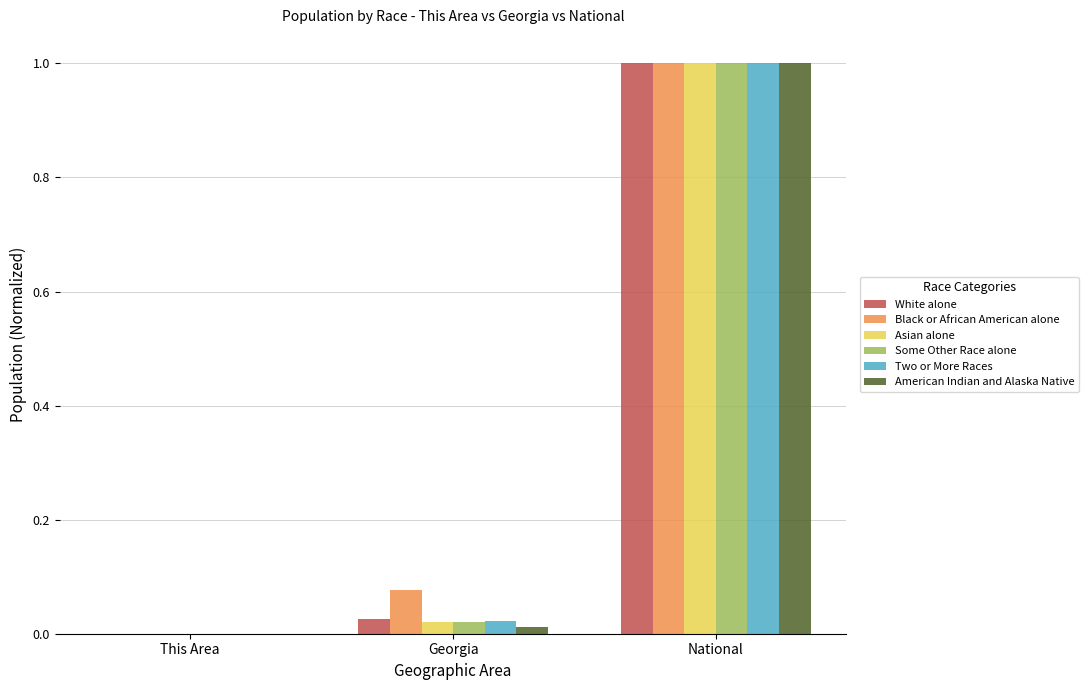

What are all the series names shown in the legend?

White alone, Black or African American alone, Asian alone, Some Other Race alone, Two or More Races, American Indian and Alaska Native